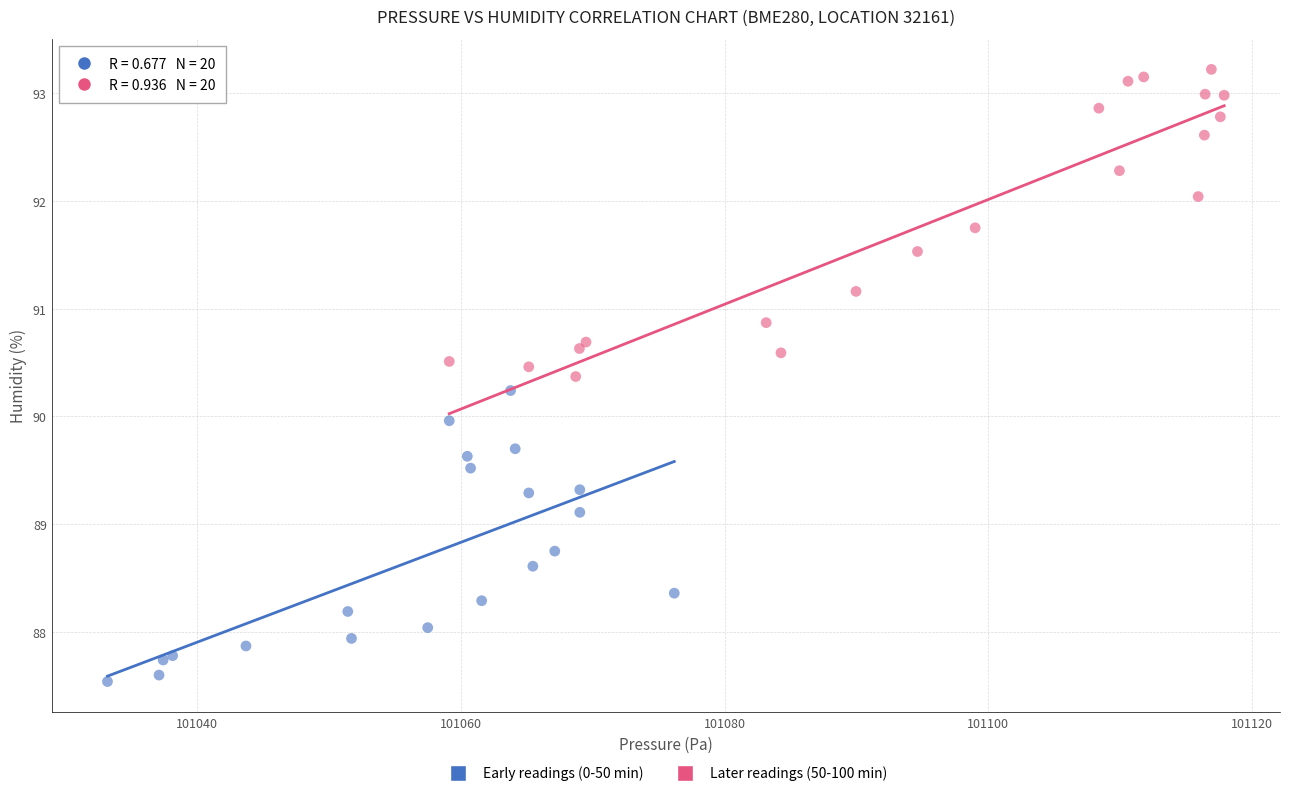

Which series reaches the maximum Y coordinate?

Later readings (50-100 min)